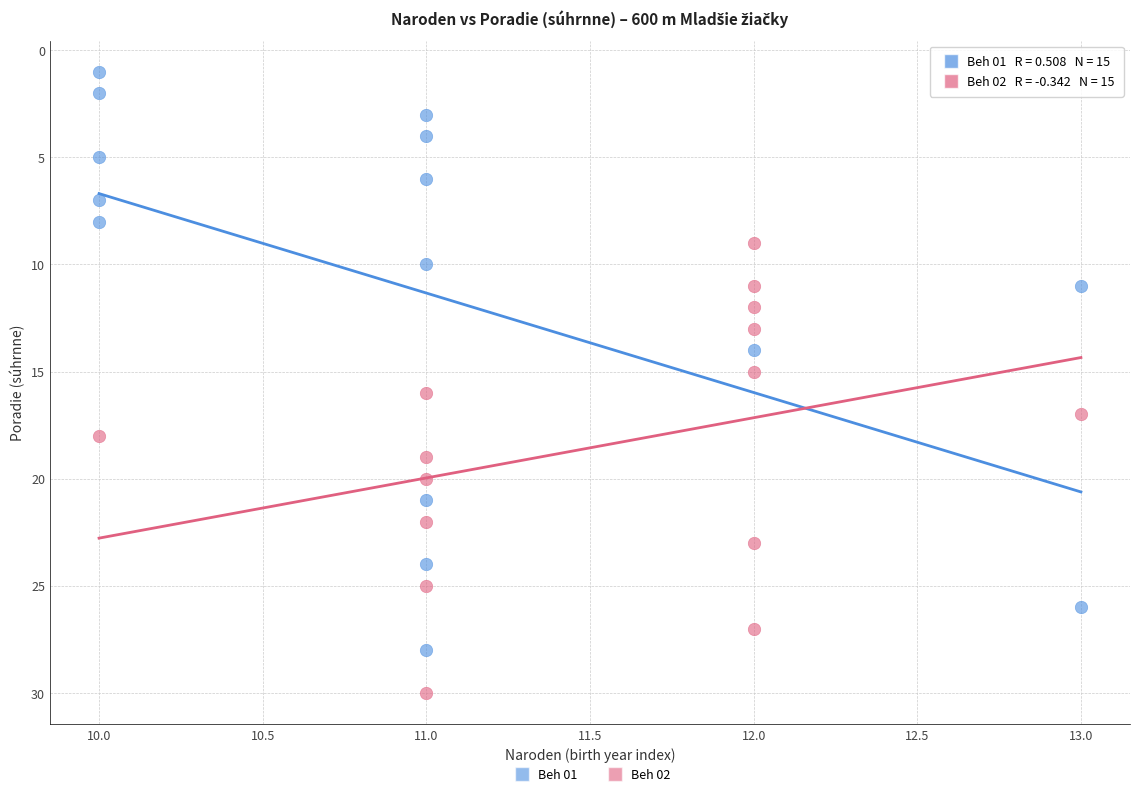

Which series has the largest Y range (max minus min)?

Beh 01